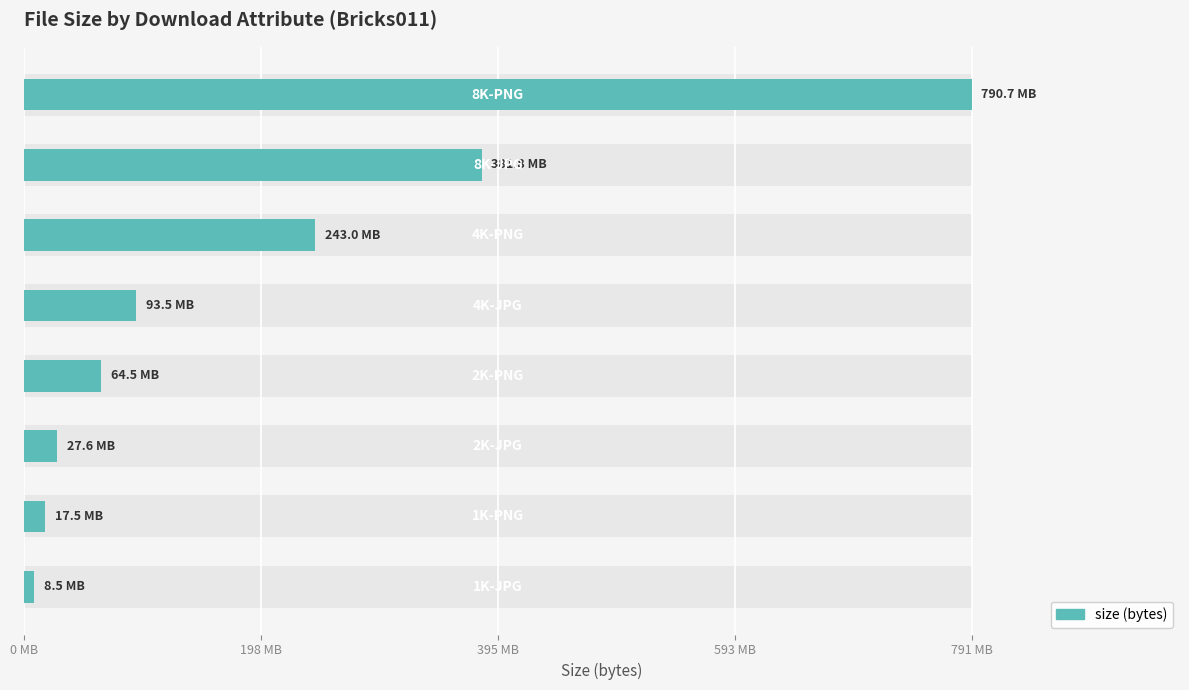

Read the value at 7, to the nearest 10.

790684050